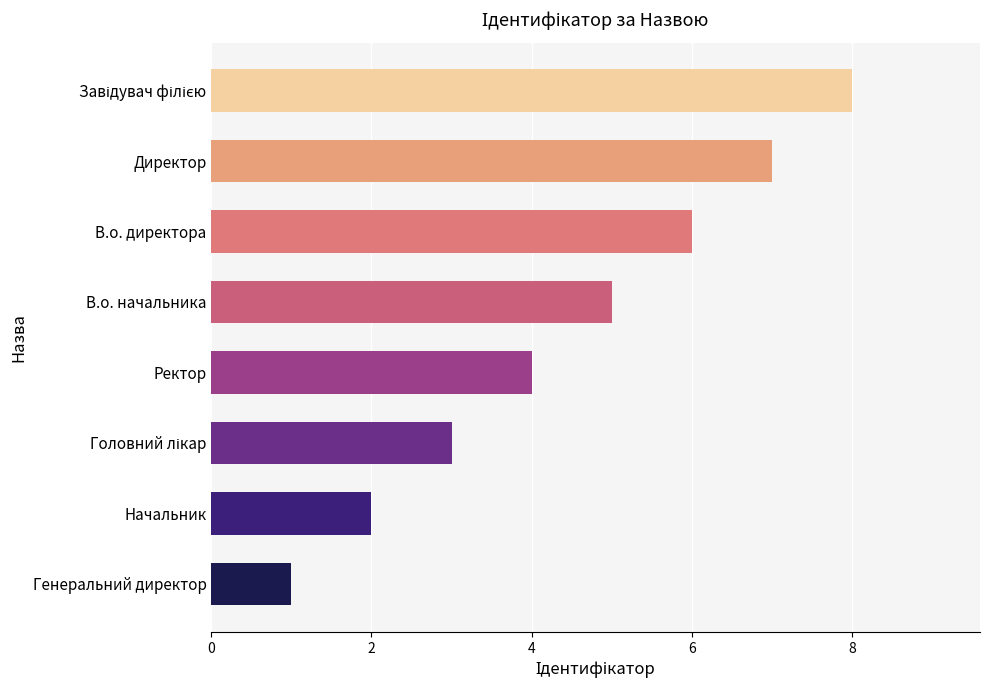

Where is the data nearest to the value 4?

Ректор